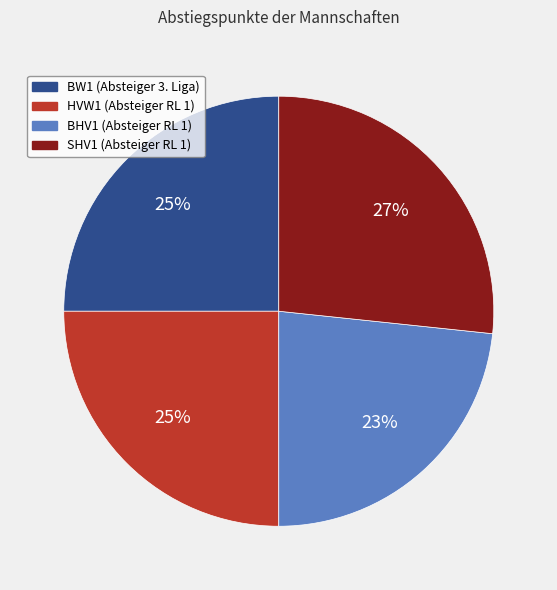

To the nearest percent, what portion does BHV1 (Absteiger RL 1) represent?

23%